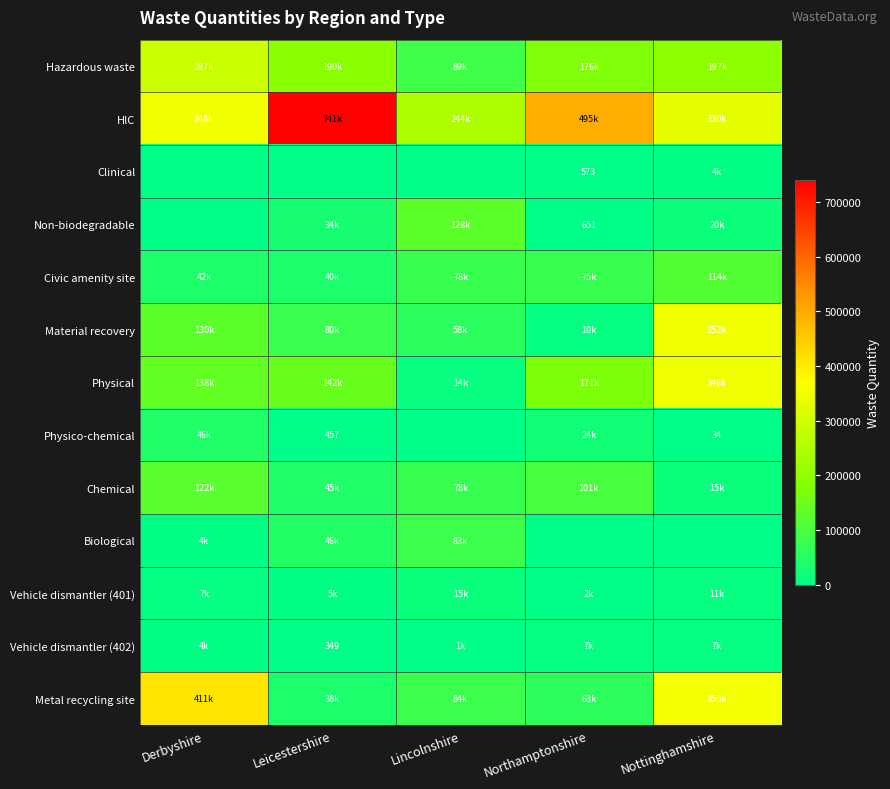

List the series in order of their peak value, lowest first.

Clinical, Vehicle dismantler (402), Vehicle dismantler (401), Physico-chemical, Biological, Civic amenity site, Chemical, Non-biodegradable, Hazardous waste, Physical, Material recovery, Metal recycling site, HlC